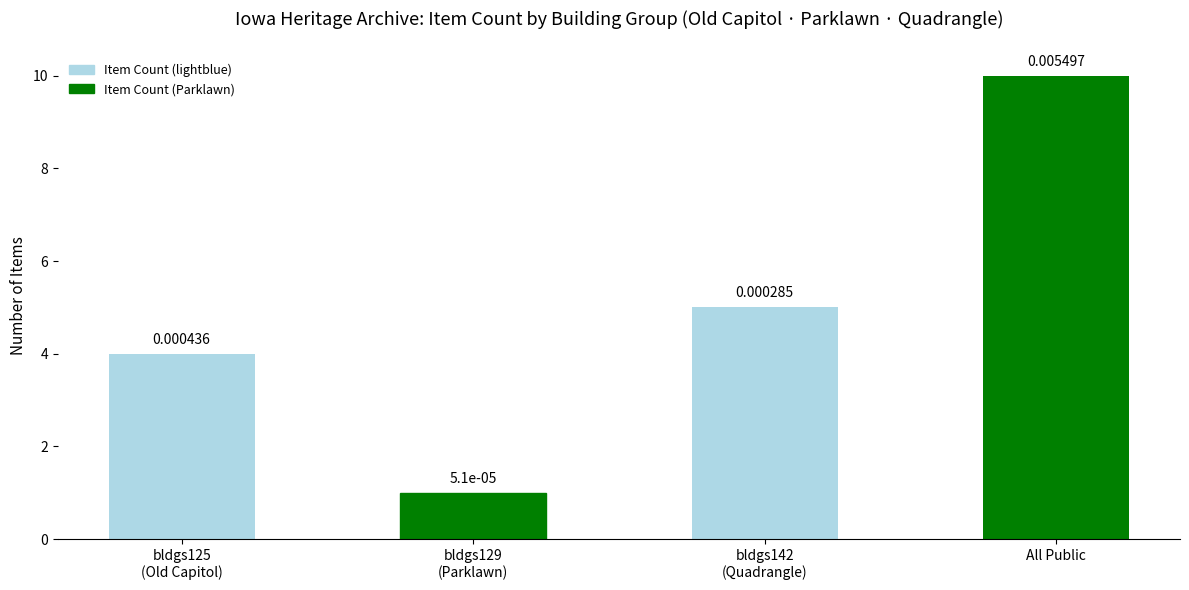

Does the chart contain any negative values?

No